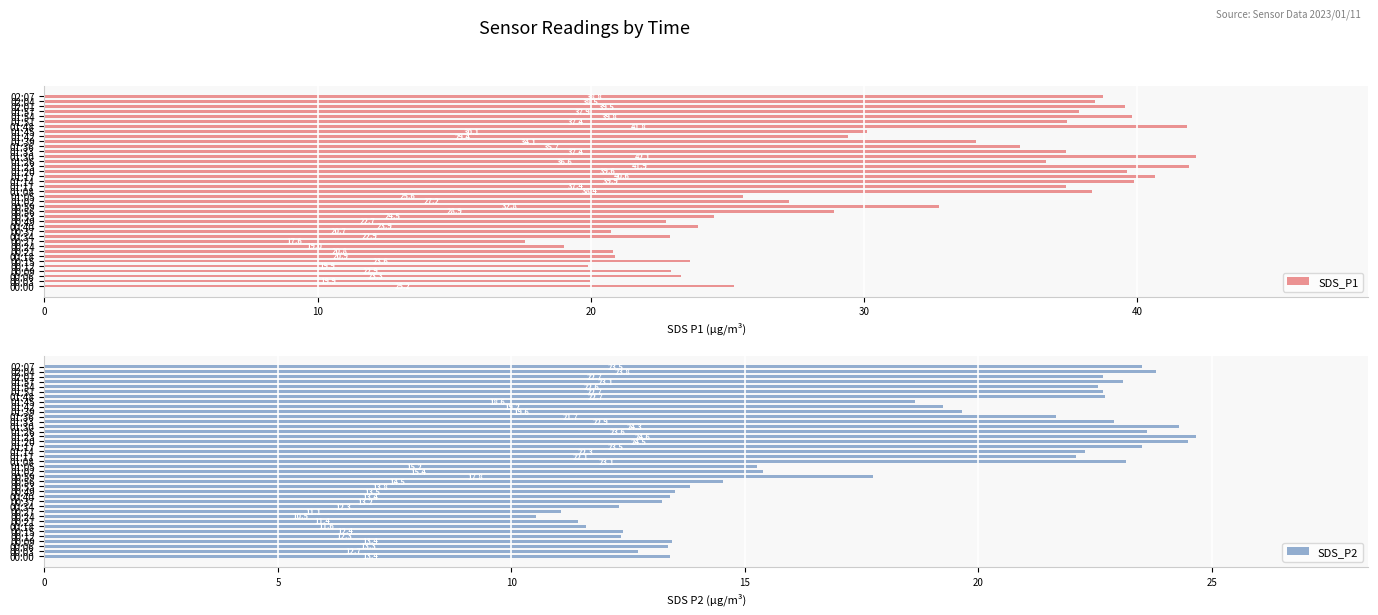

What is the difference between the SDS_P2 values at 00:53 and 00:21?

2.4